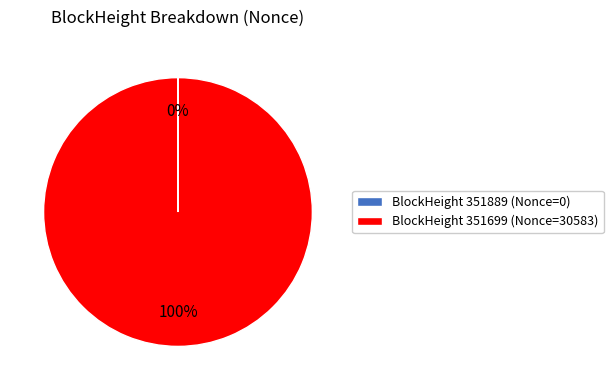

Is there a majority slice in this chart?

Yes